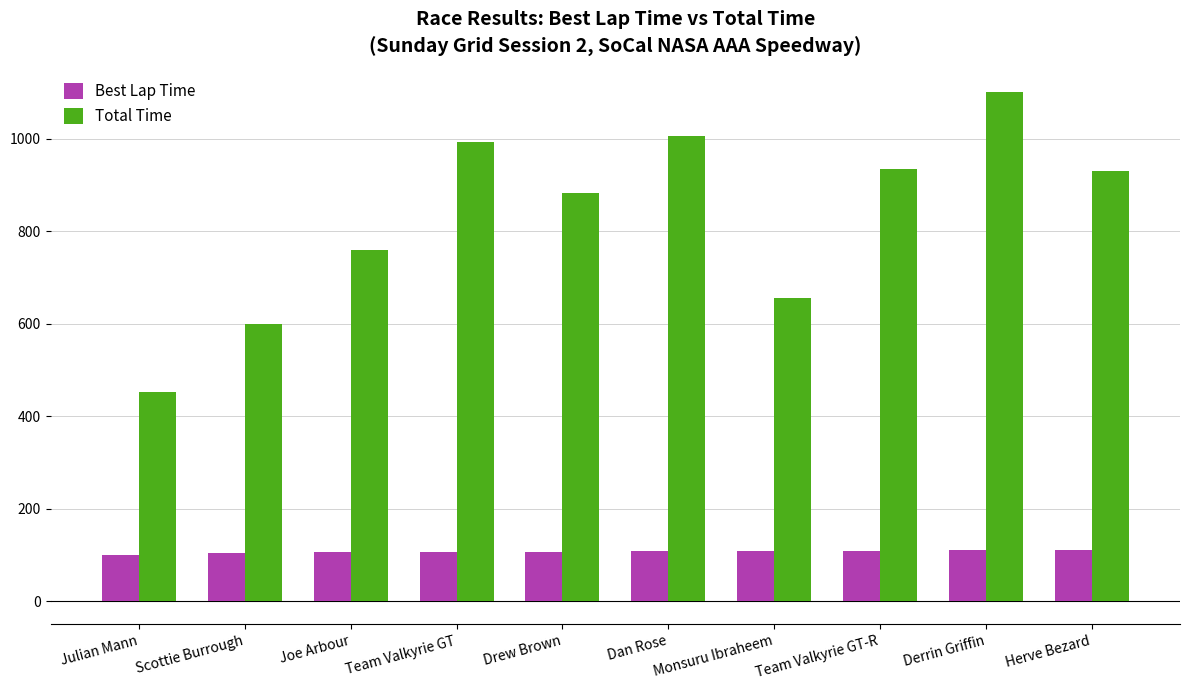

The Total Time series shows 1448.1 at Team Valkyrie GT. True or false?

False